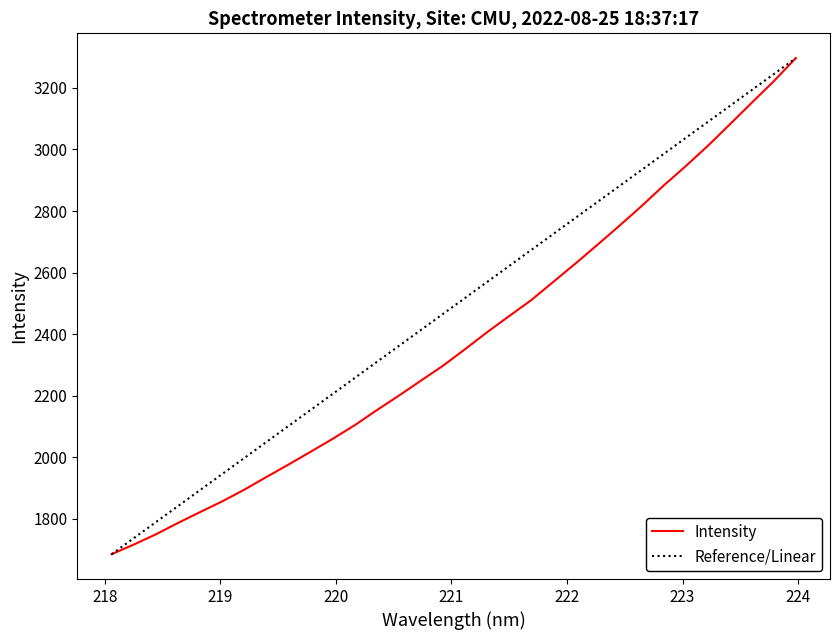

What is the lowest value of the Intensity series?

1685.0